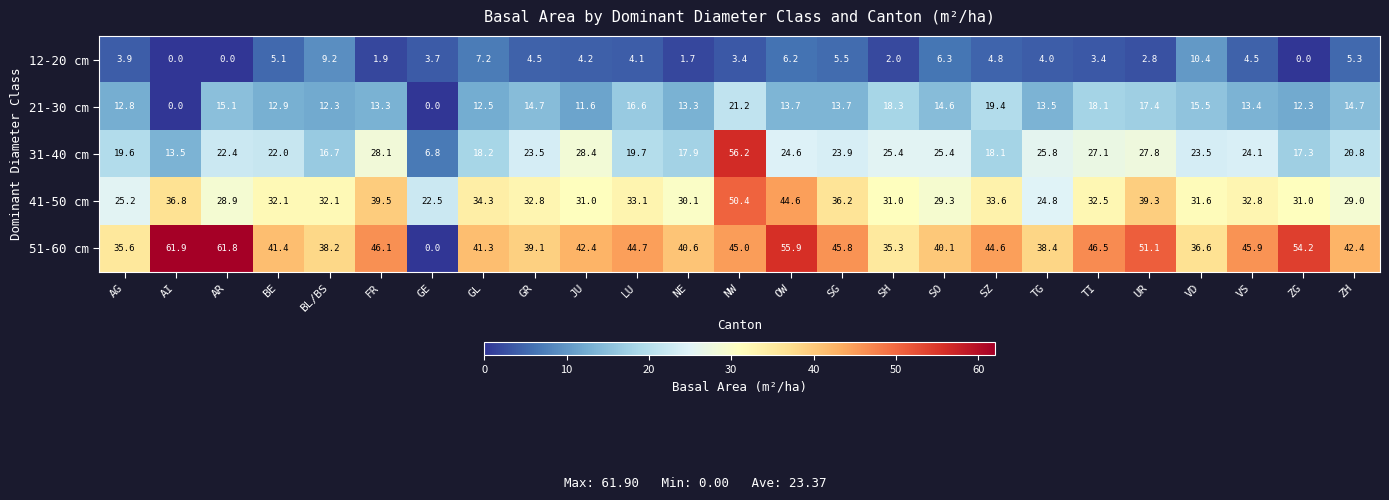

List the series in order of their overall mean, highest first.

51-60 cm, 41-50 cm, 31-40 cm, 21-30 cm, 12-20 cm